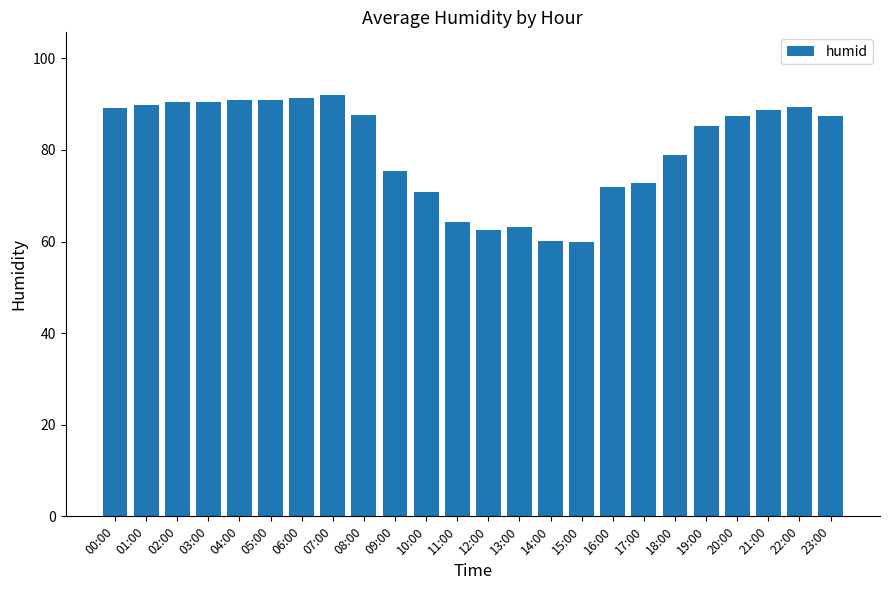

What is the label of the 22nd bar from the right?

02:00